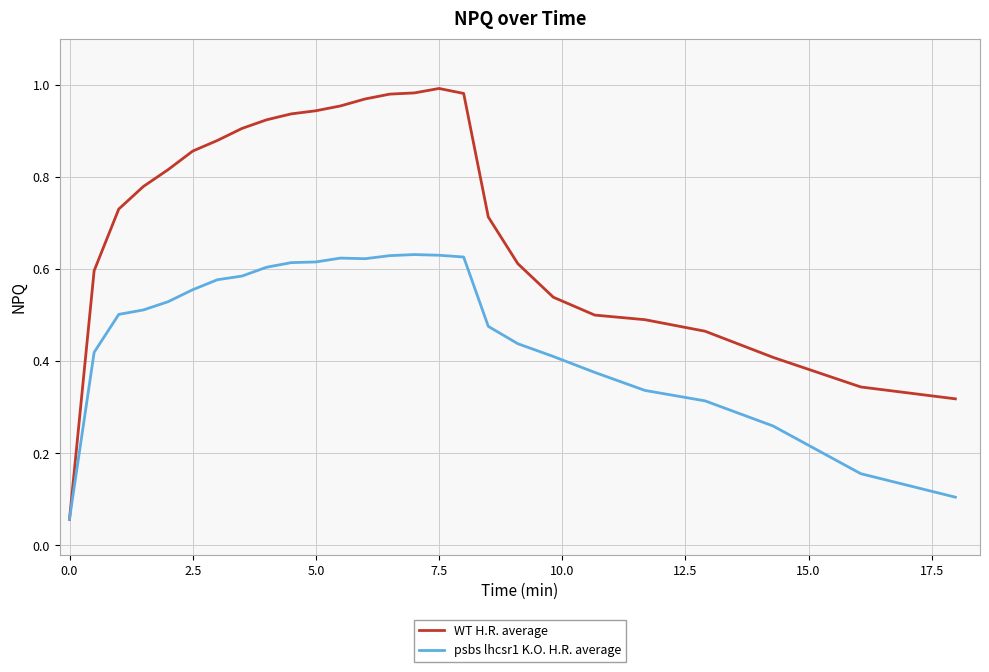

Which series has the widest spread of values?

WT H.R. average